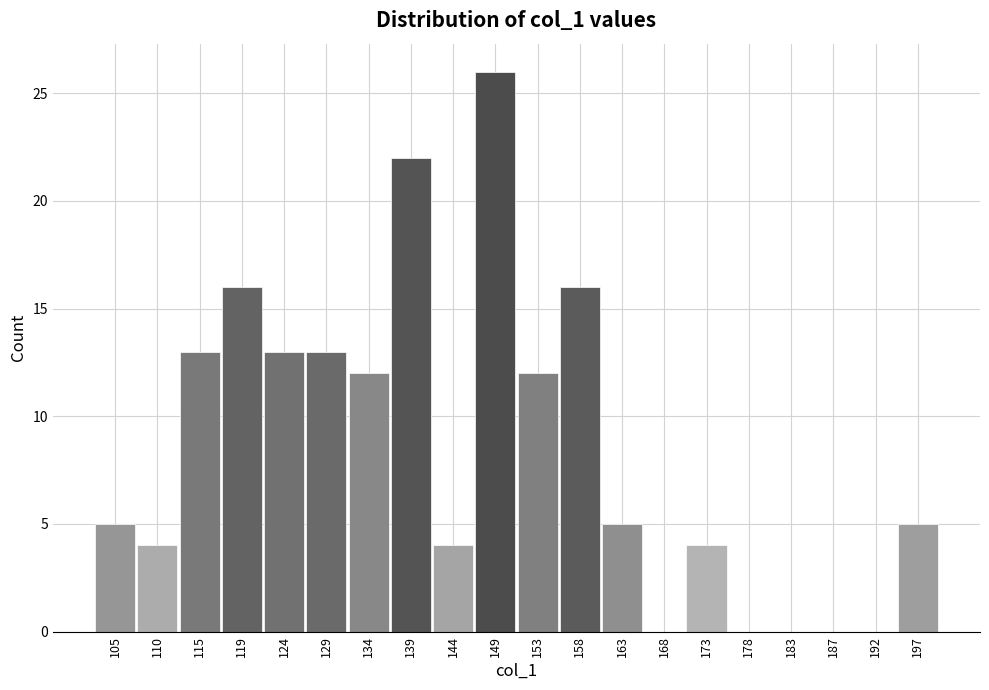

Reading left to right, transcribe this chart: for each bar, give the range it covers on the x-axis and its height. Neither the bar edges nor the heights are printed on the chart, so give them approximately, as read against the axes.

103.00 to 107.85: 5
107.85 to 112.70: 4
112.70 to 117.55: 13
117.55 to 122.40: 16
122.40 to 127.25: 13
127.25 to 132.10: 13
132.10 to 136.95: 12
136.95 to 141.80: 22
141.80 to 146.65: 4
146.65 to 151.50: 26
151.50 to 156.35: 12
156.35 to 161.20: 16
161.20 to 166.05: 5
166.05 to 170.90: 0
170.90 to 175.75: 4
175.75 to 180.60: 0
180.60 to 185.45: 0
185.45 to 190.30: 0
190.30 to 195.15: 0
195.15 to 200.00: 5